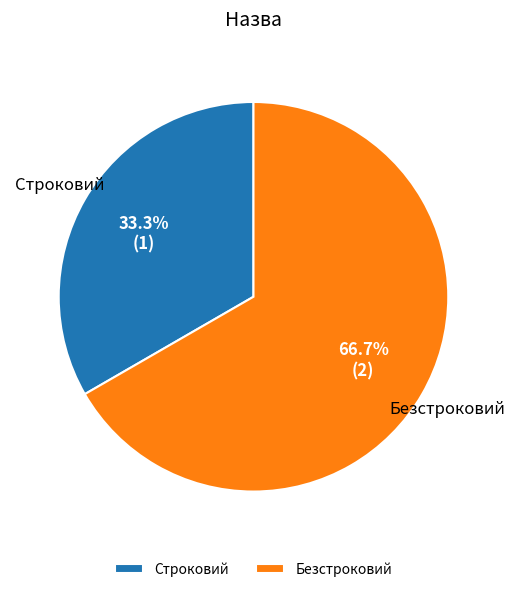

How many segments does this pie chart have?

2